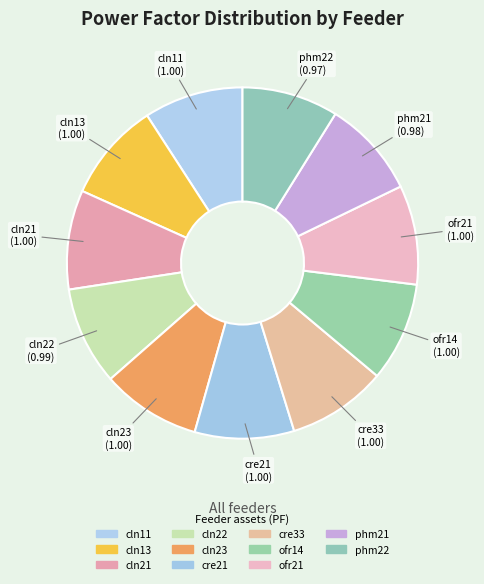

How many segments does this pie chart have?

11